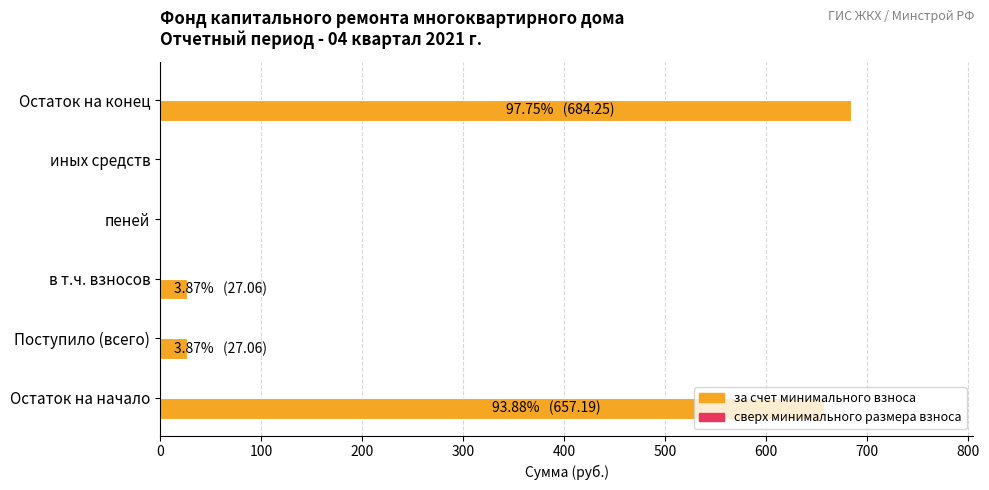

What is the sum of all values?

1395.6